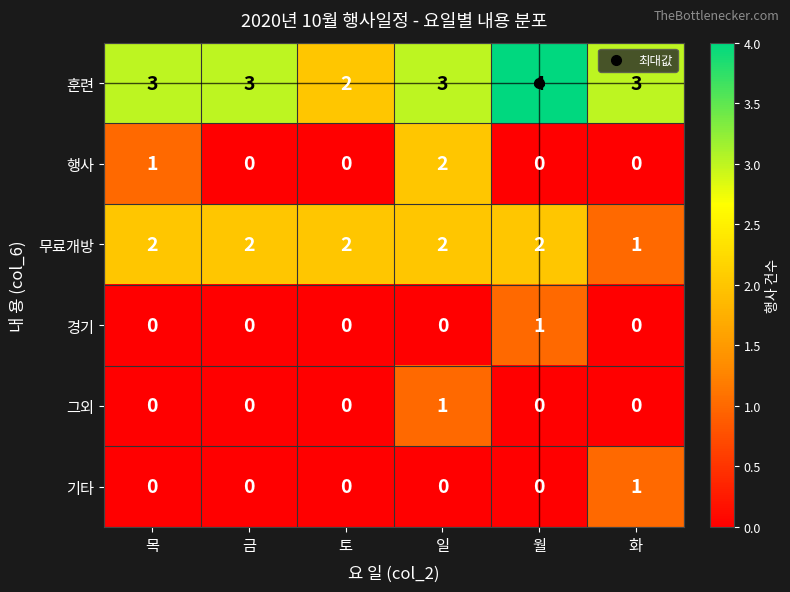

How many 행사 values are between 0 and 1?

5